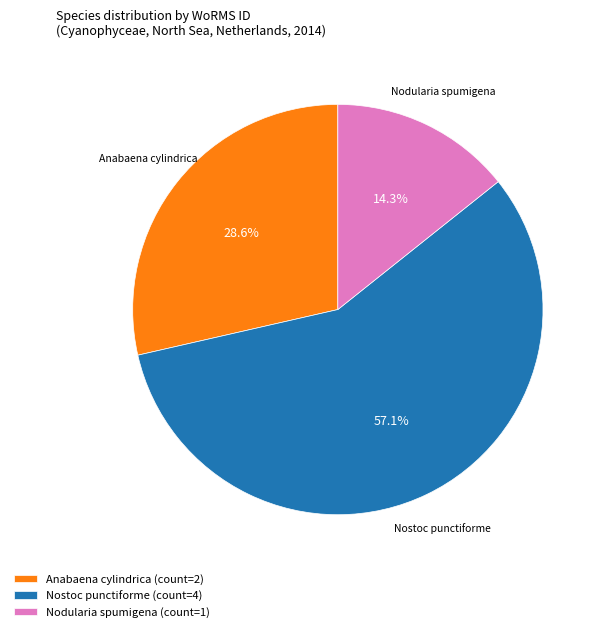

Count the number of slices in the pie.

3